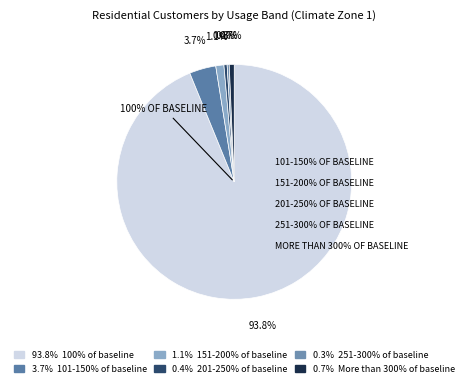

To the nearest percent, what percentage of the pie is 151-200% of baseline?

1%